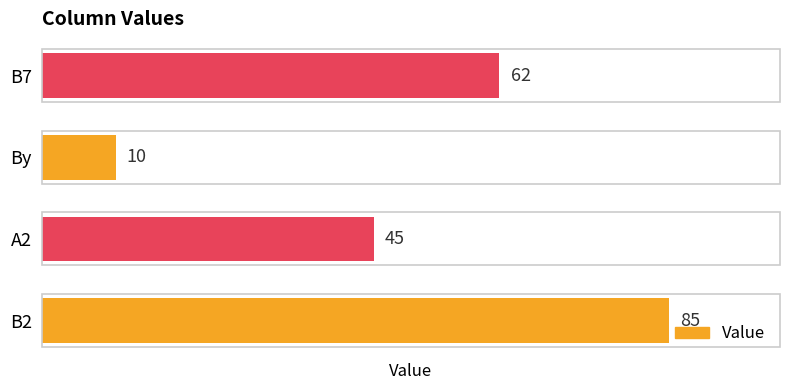

List the labels in order of value, largest first.

B2, B7, A2, By